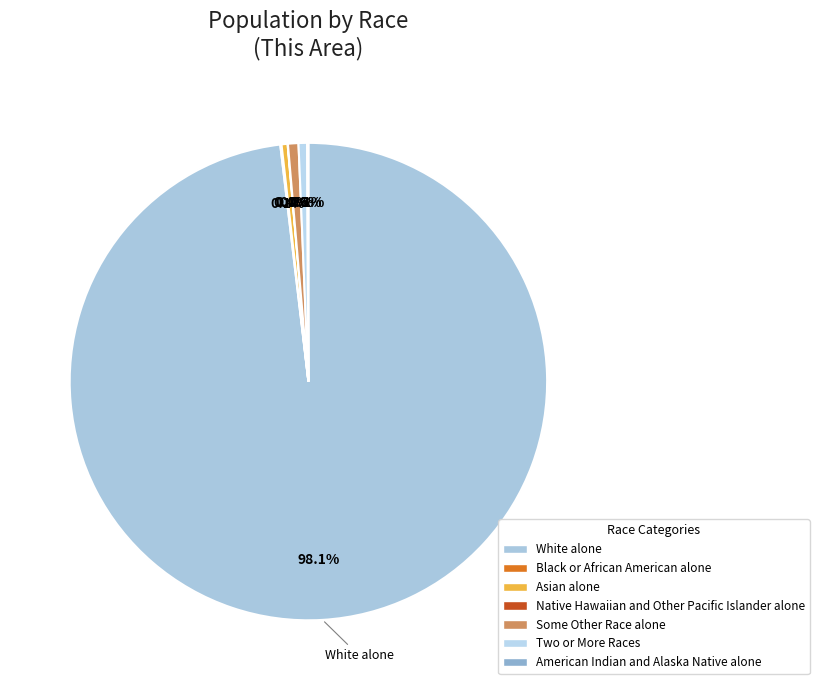

True or false: American Indian and Alaska Native alone accounts for 0% of the total.

True